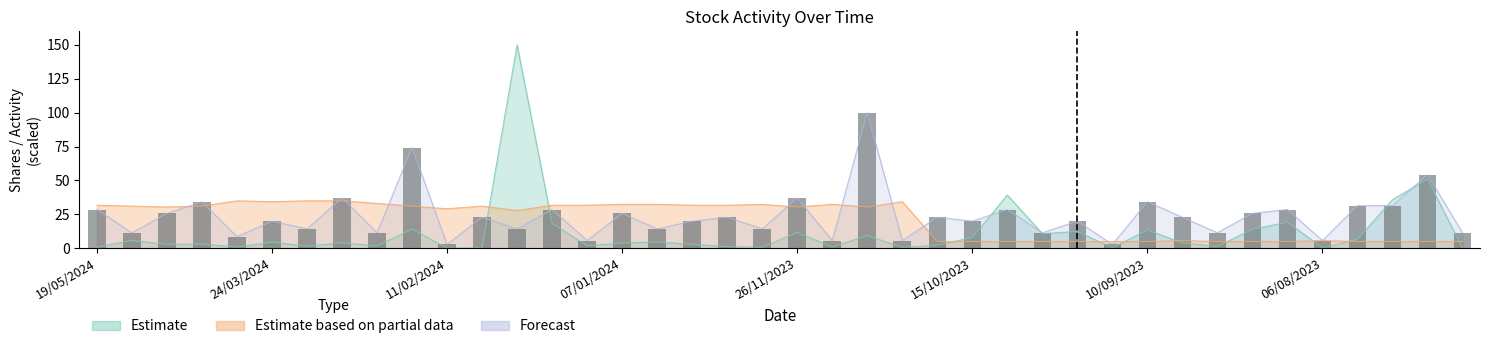

At which category does the chart reach its minimum across all series?

11/02/2024